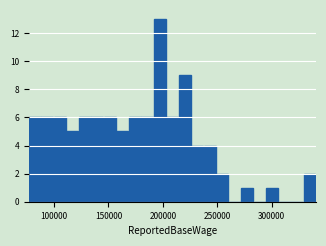

Around what value on the x-axis is the tallest bar? Give the approximate position of its centre, as read against the axis.

195000